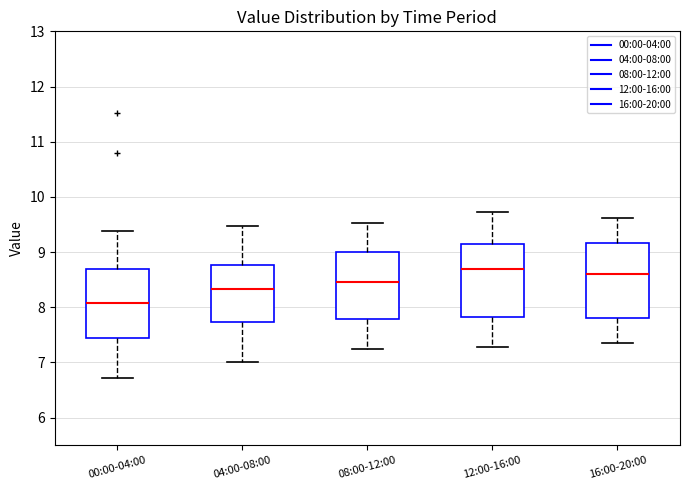

Where does the median line of the box for 00:00-04:00 sit on the y-axis? The values are not printed on the chart, so give them approximately, as read against the axis.

8.1